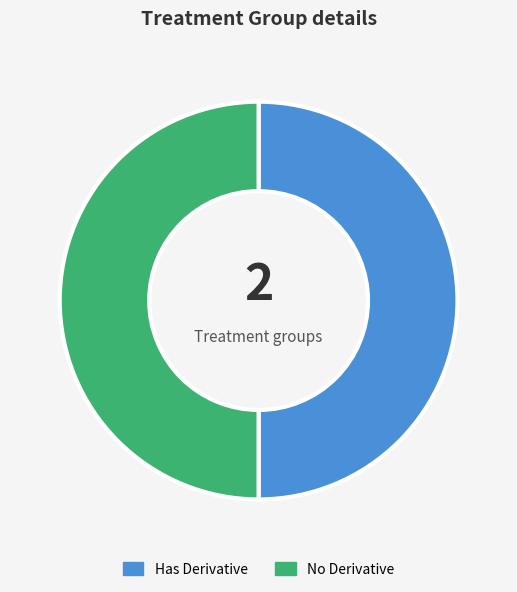

The No Derivative slice represents 38% of the pie. True or false?

False